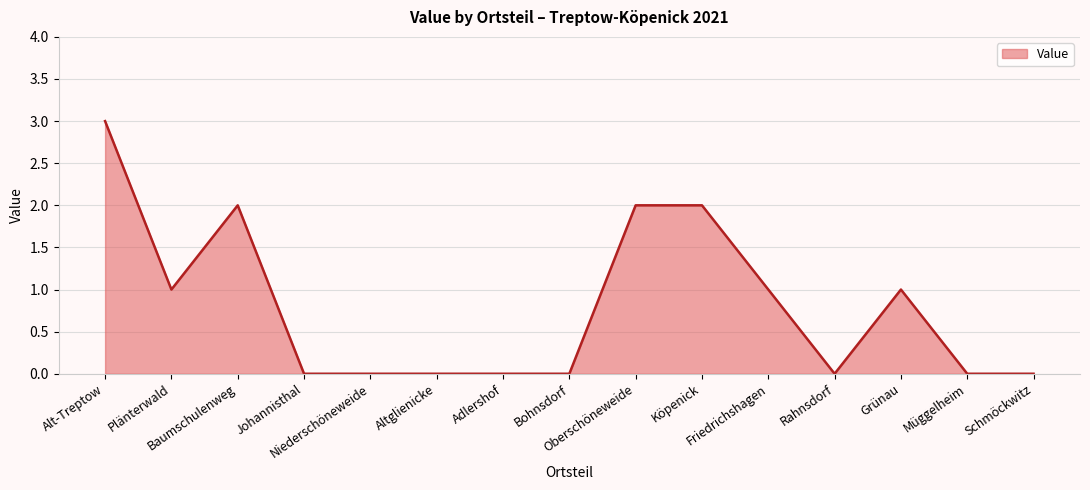

True or false: the data has more than 0 interior local peaks.

True